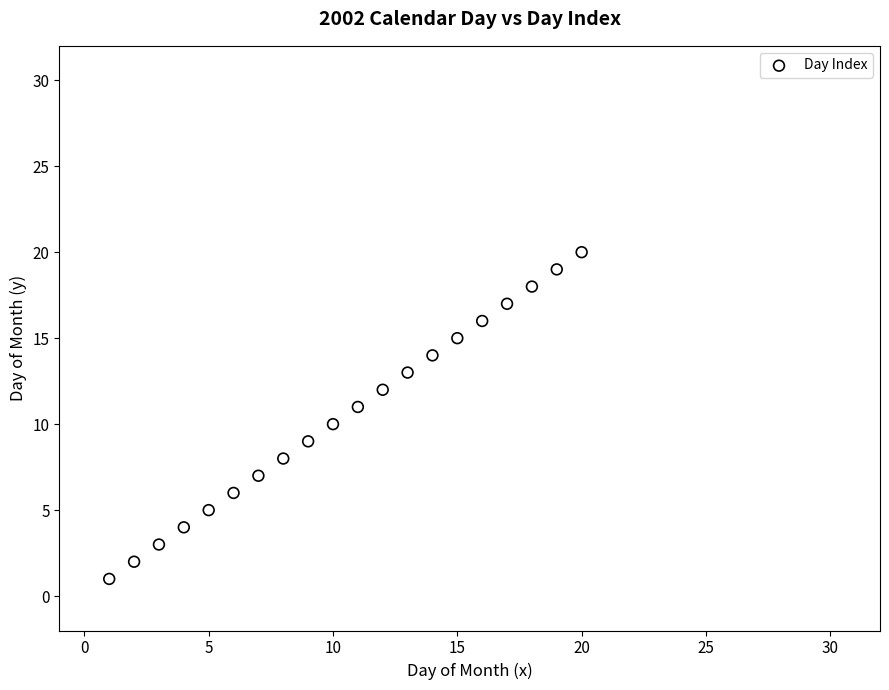

What is the range of Y values (max minus min)?

19